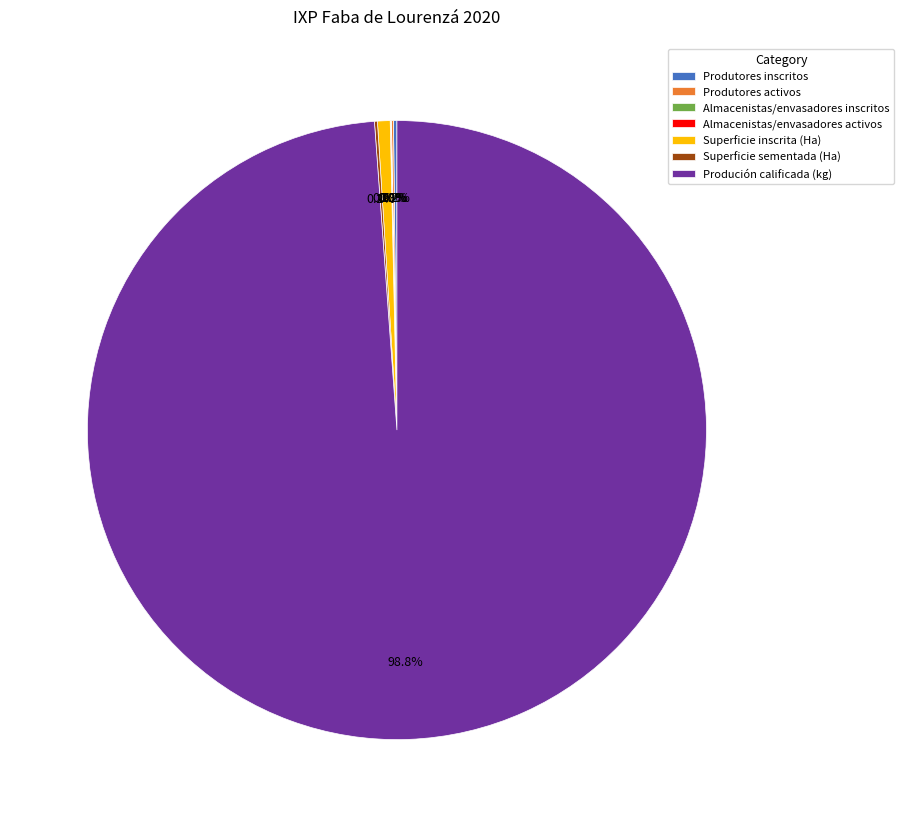

The Produción calificada (kg) slice represents 99% of the pie. True or false?

True